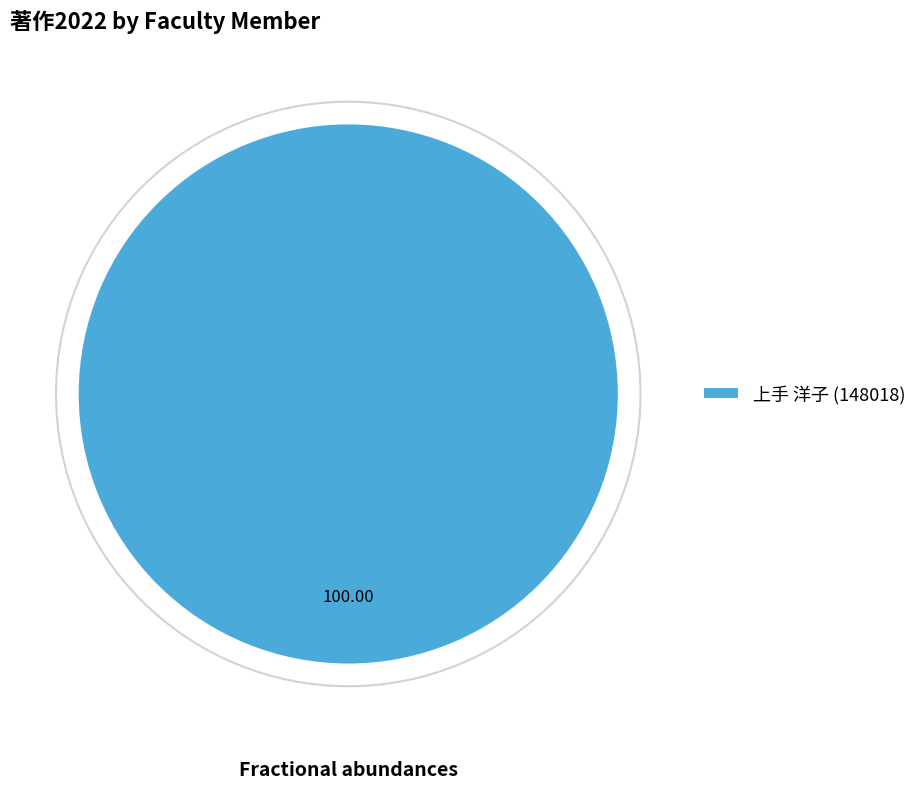

Does 上手 洋子 (148018) represent more than half of the total?

Yes